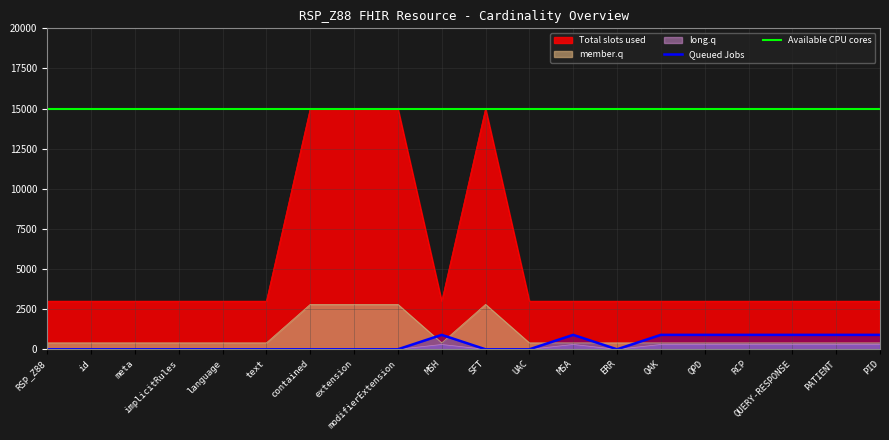

What is the average value of the Available CPU cores series?

15000